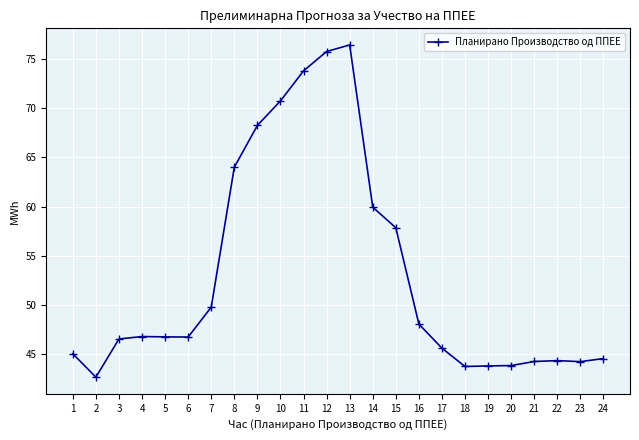

How many data points are above 46?

14